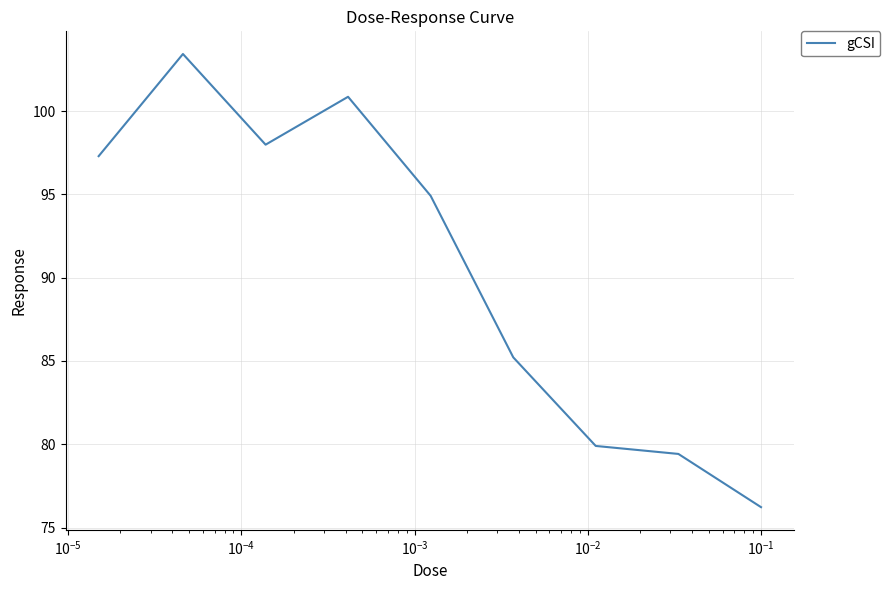

What is the difference between the maximum and minimum values?

27.2